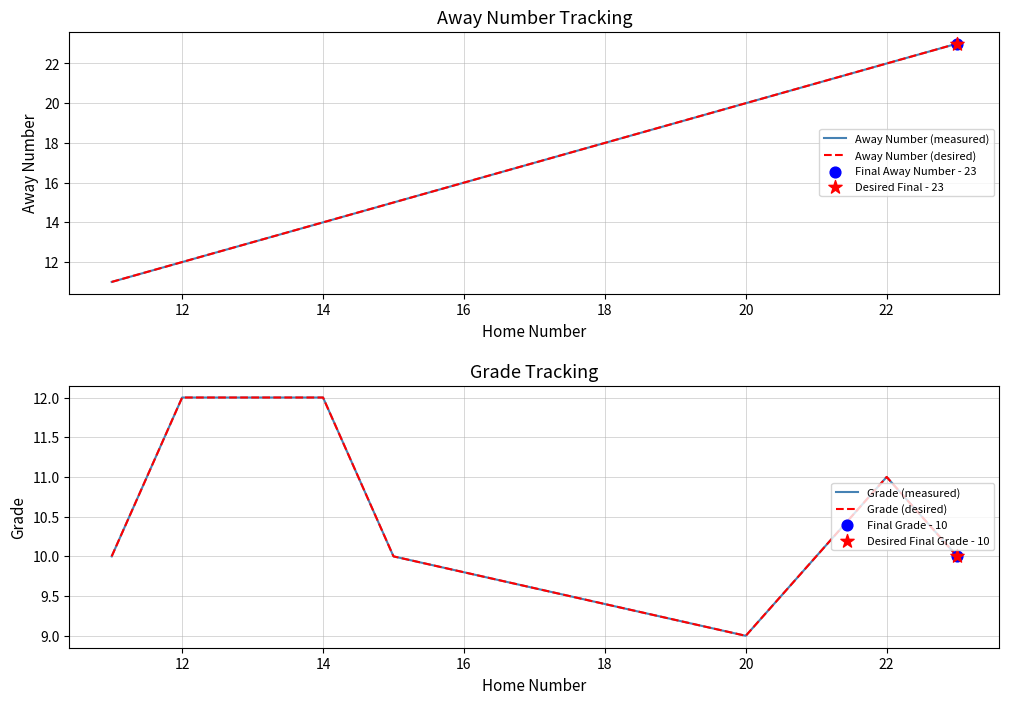

At how many categories does at least one series exceed 11?

8